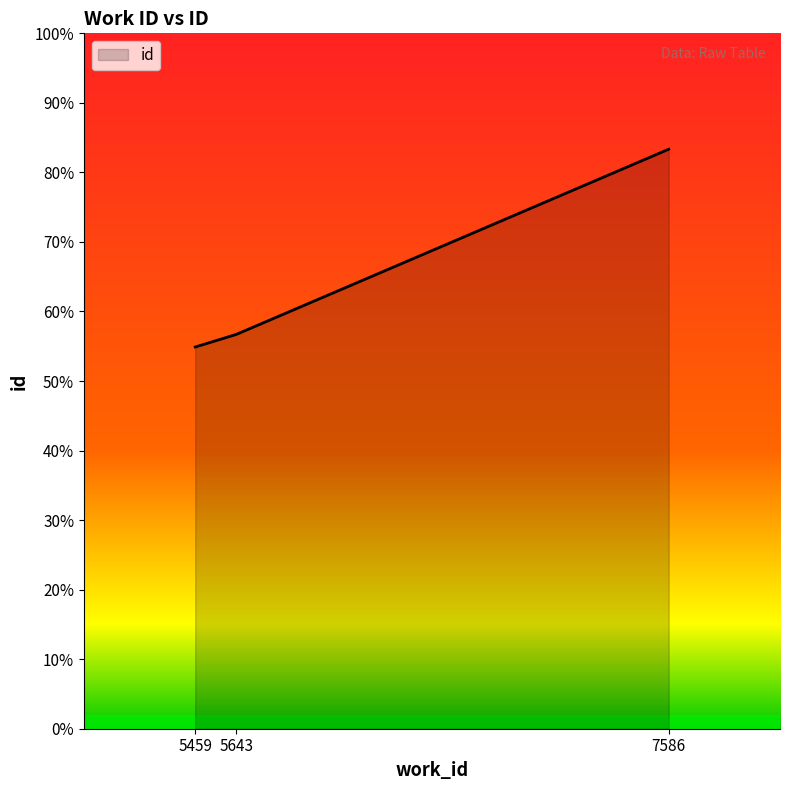

Does the chart have visible grid lines?

No